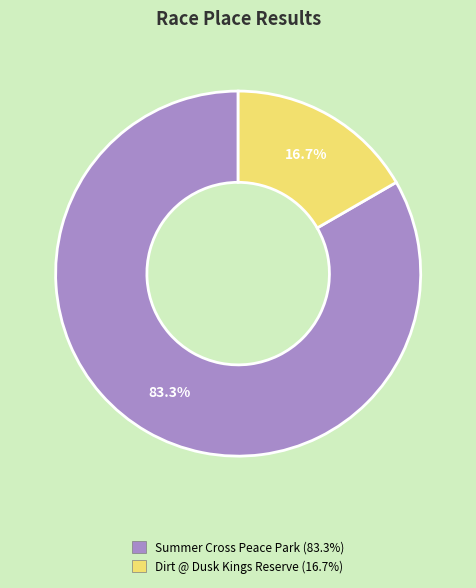

To the nearest percent, what percentage of the pie is Summer Cross Peace Park?

83%